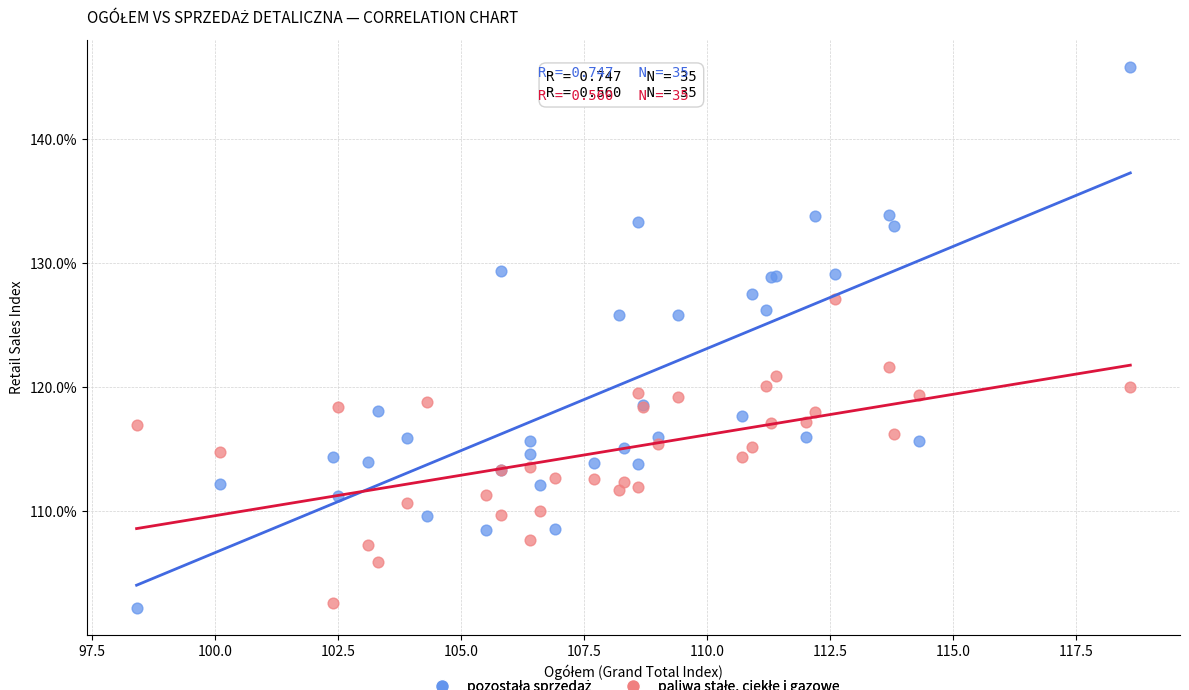

What is the X range (max minus min) for the scatter plot?

20.2